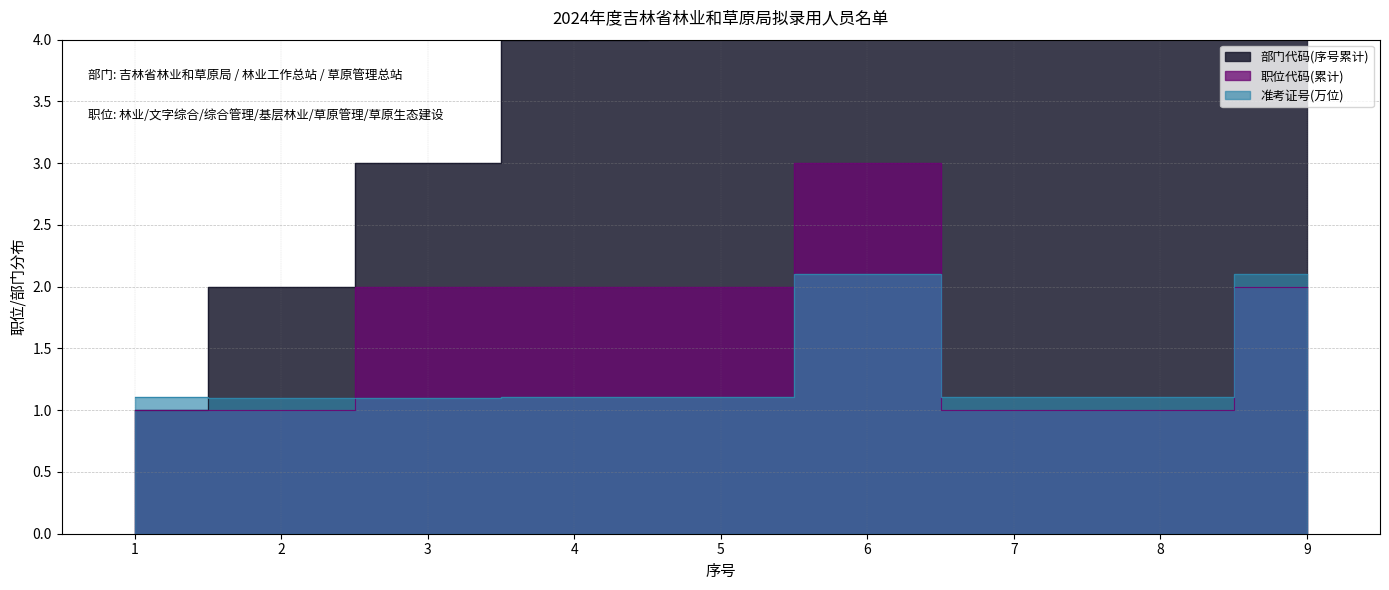

Is it true that 部门代码(序号累计) equals 9.0 at 9?

True